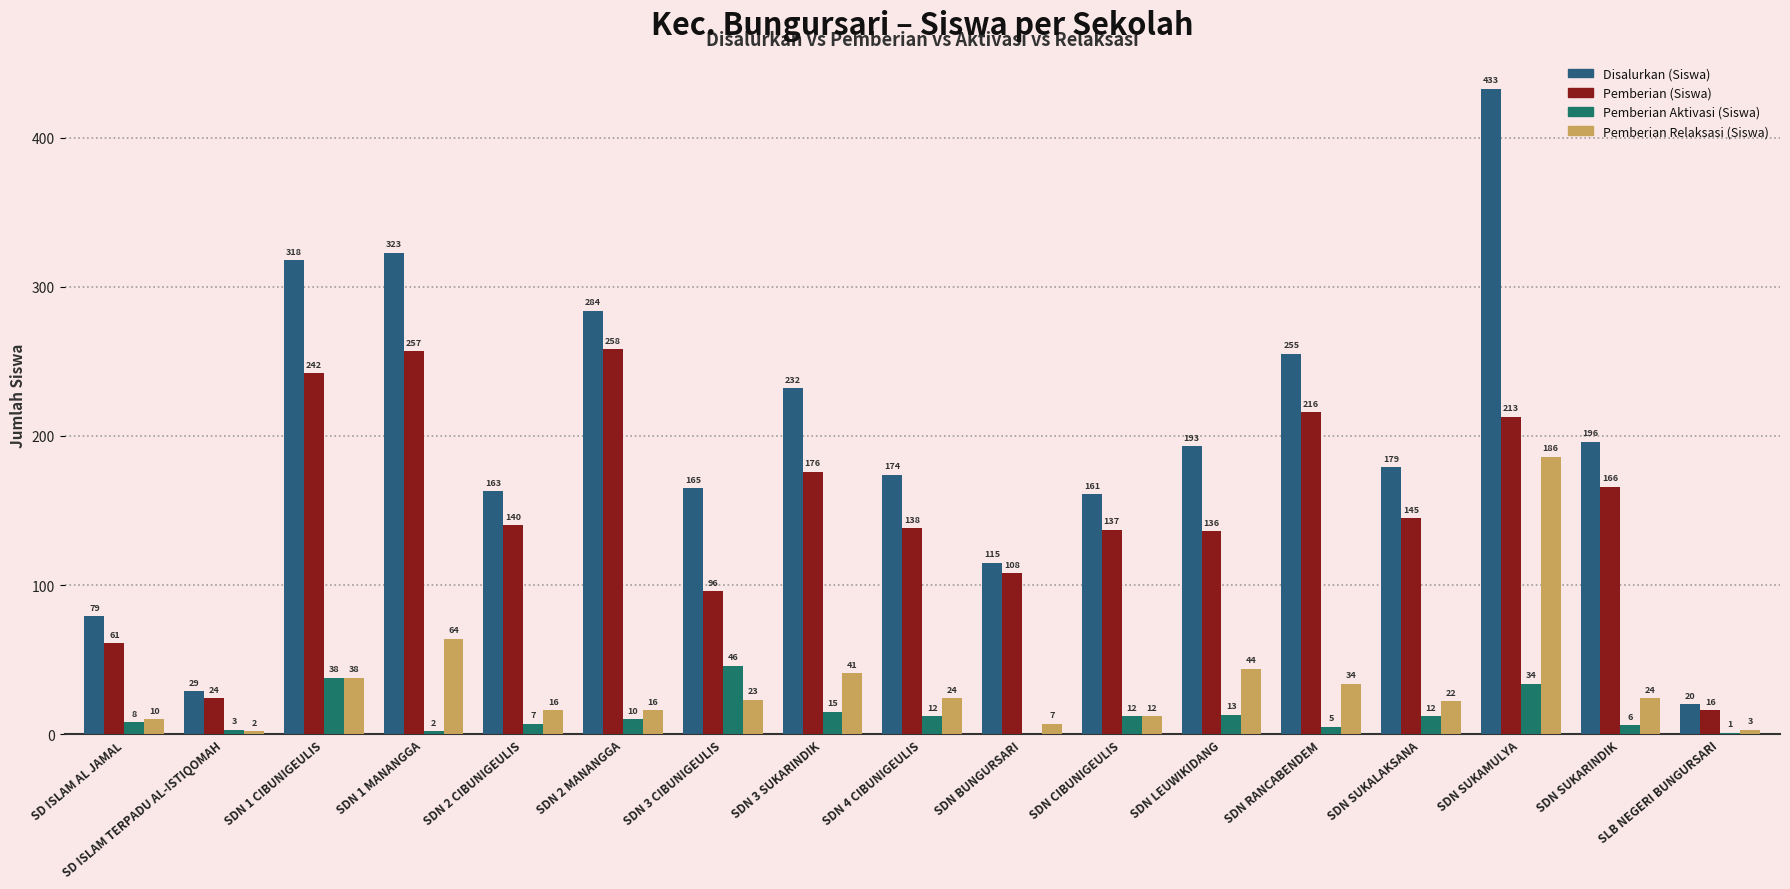

At which category is the sum across all series the highest?

SDN SUKAMULYA